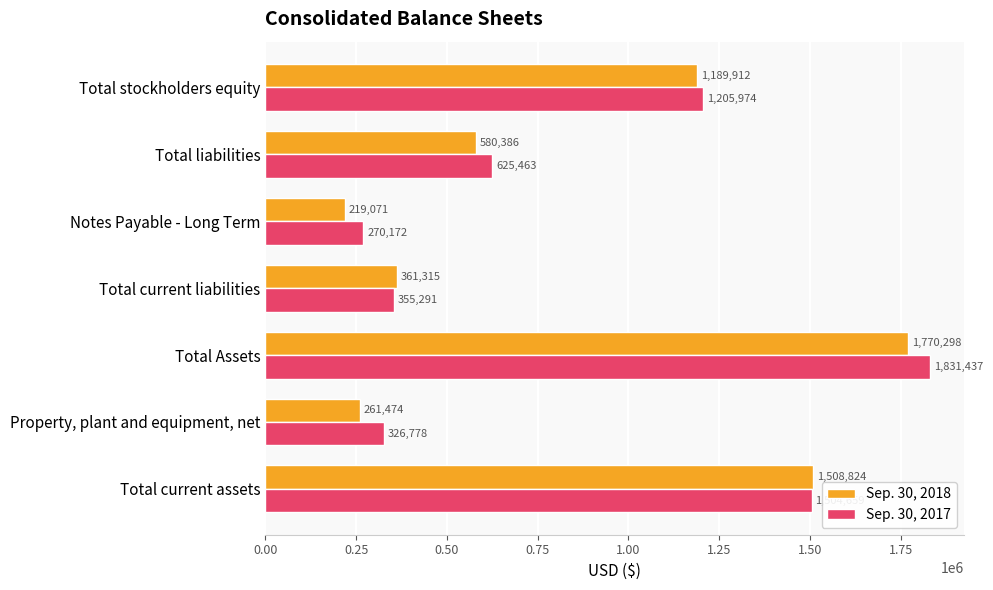

At which category is the sum across all series the highest?

Total Assets